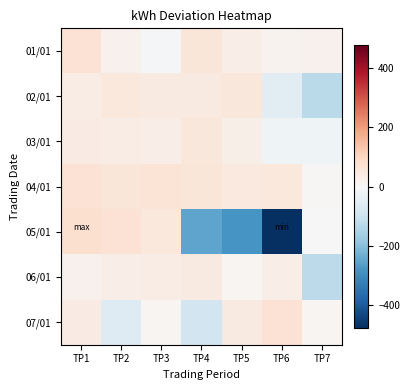

At which category is the sum across all series the highest?

TP1